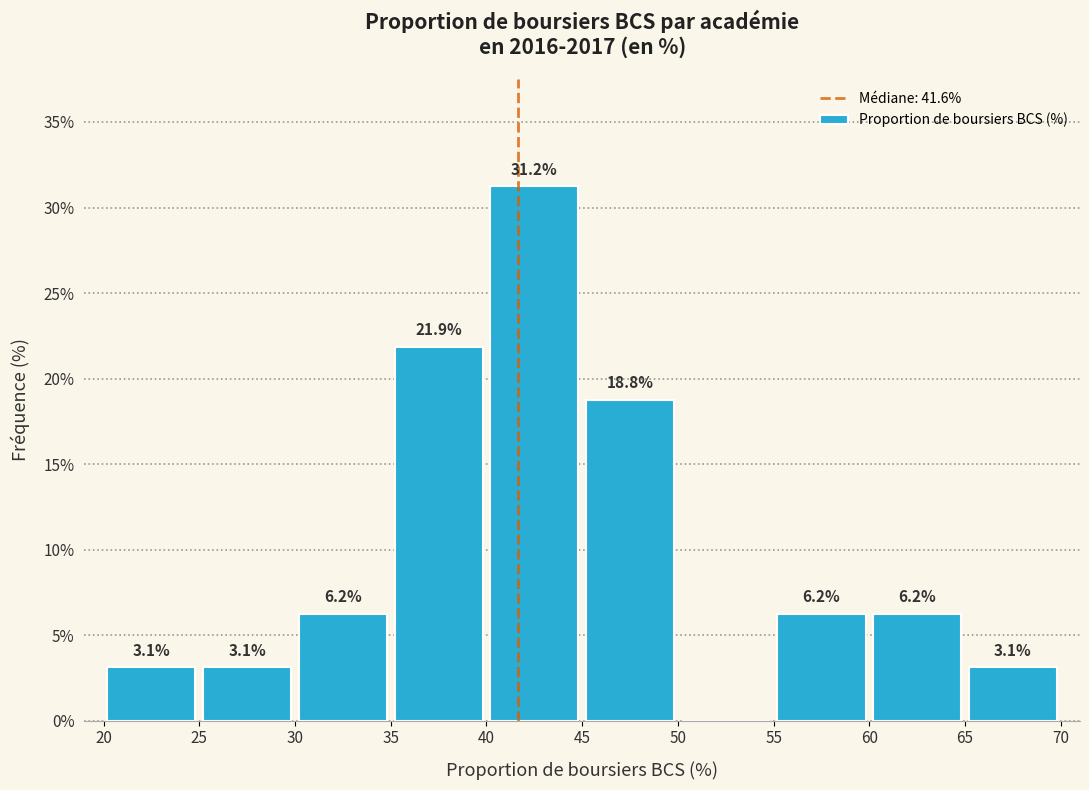

Which range on the x-axis has the tallest bar?

40 to 45